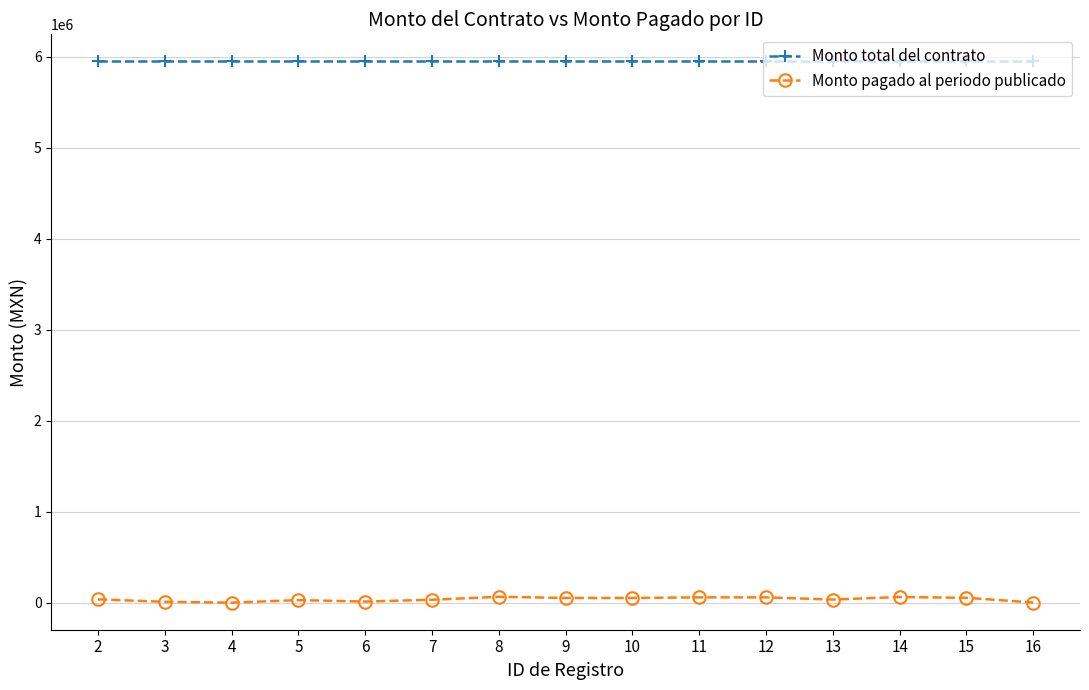

What is the approximate value of Monto total del contrato at 2?

5950000.0